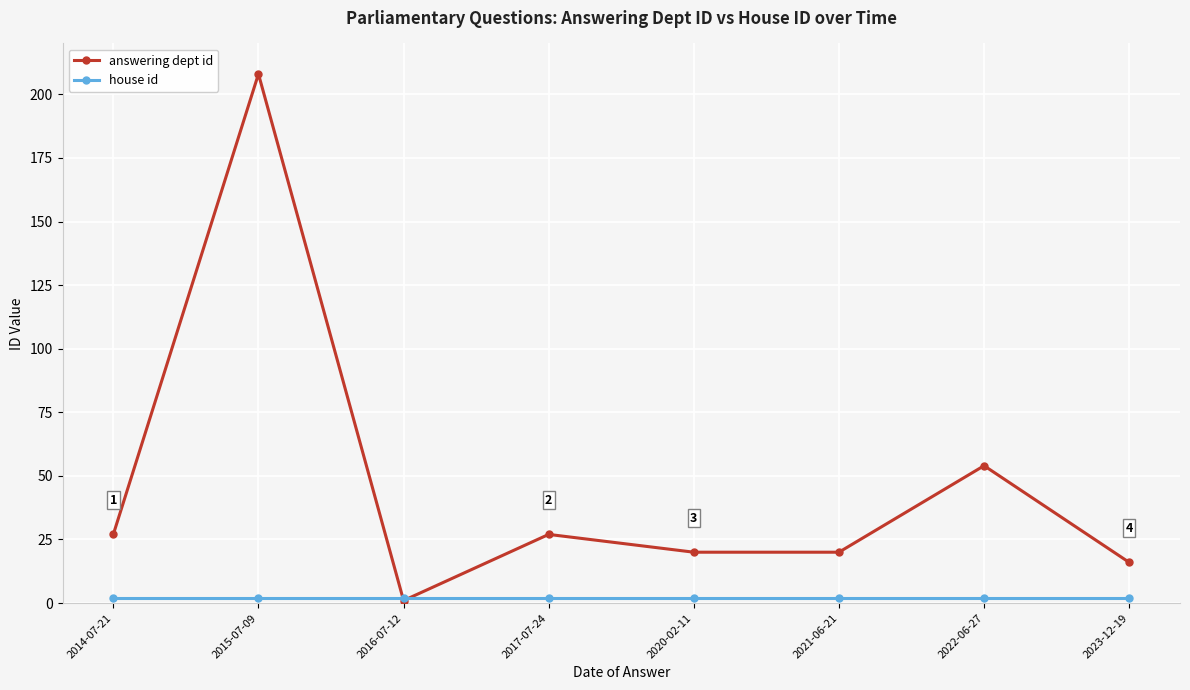

What is the label of the 1st point from the right?

2023-12-19